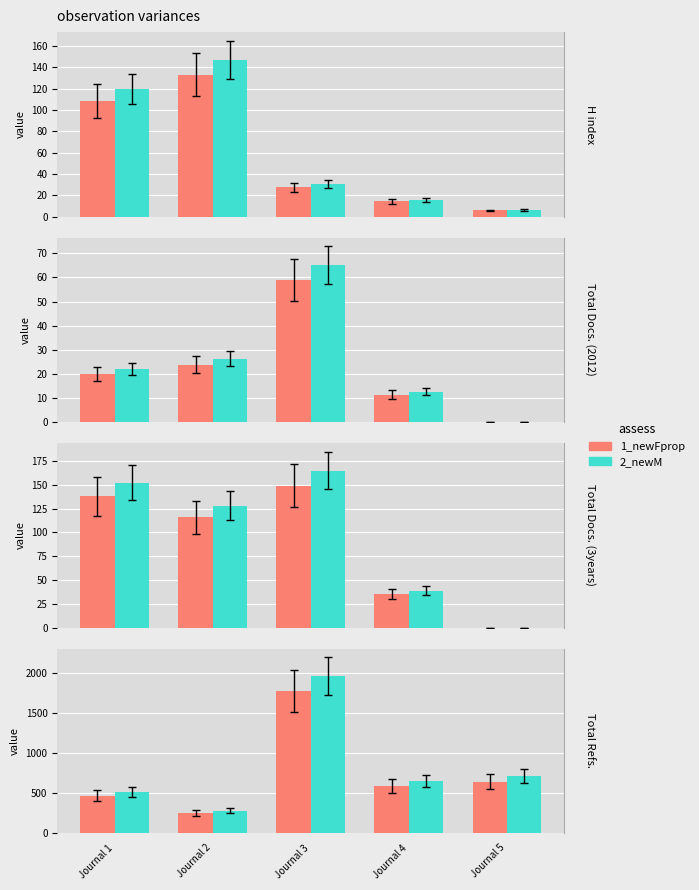

At which label does 1_newFprop first exceed 586?

Journal 3